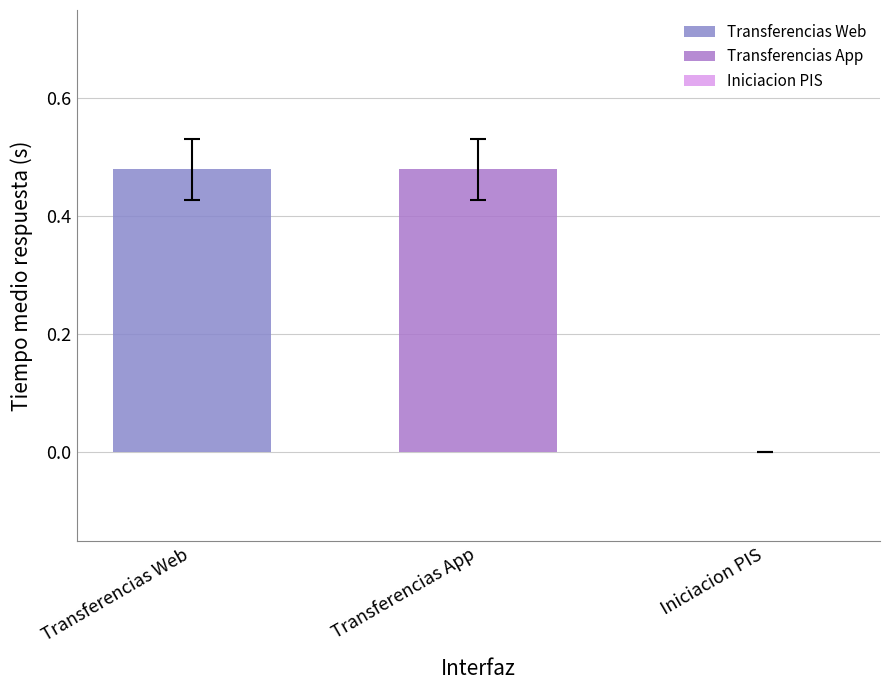

List the series in order of their peak value, lowest first.

Tiempo medio respuesta (Iniciacion PIS), Tiempo medio respuesta (Transferencias Web), Tiempo medio respuesta (Transferencias App)